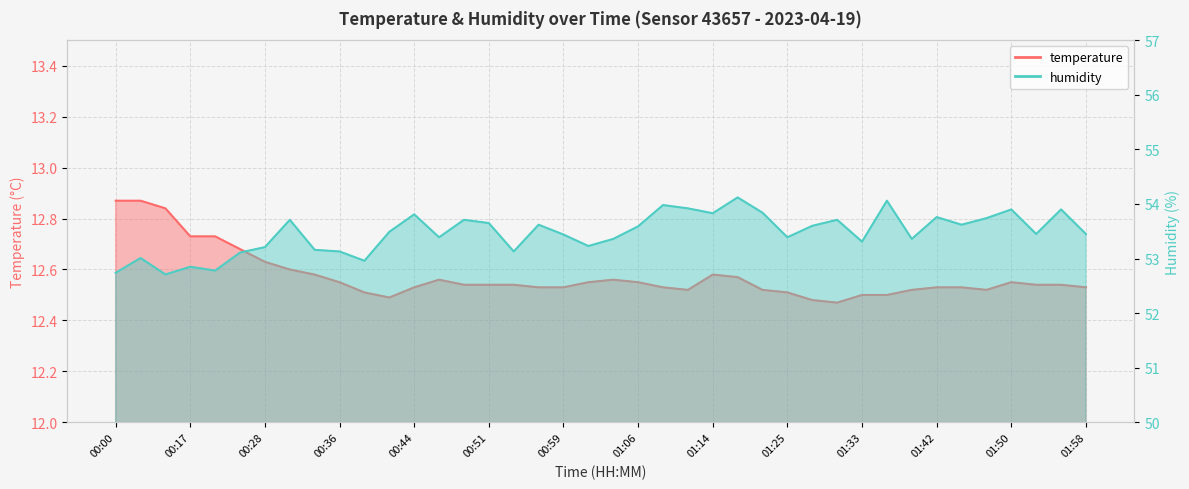

The humidity series shows 79.0 at 00:28. True or false?

False